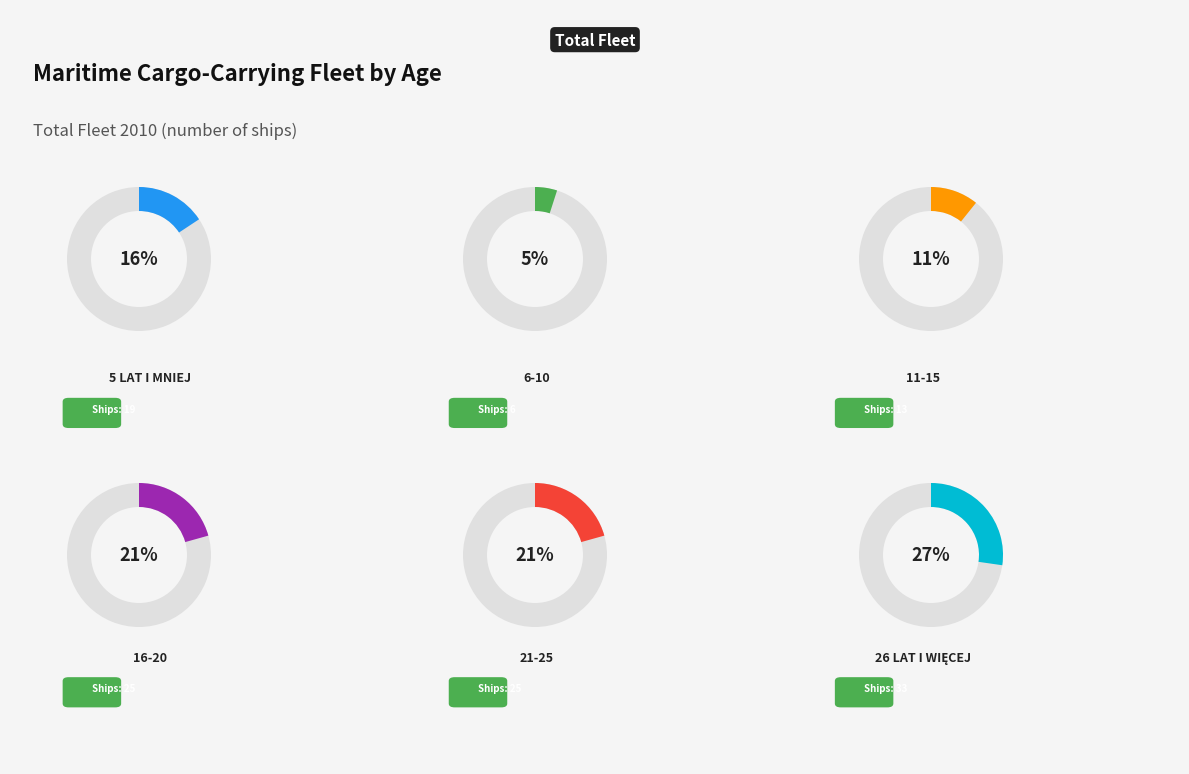

Is the sum of 16-20 and 5 lat i mniej greater than half?

No